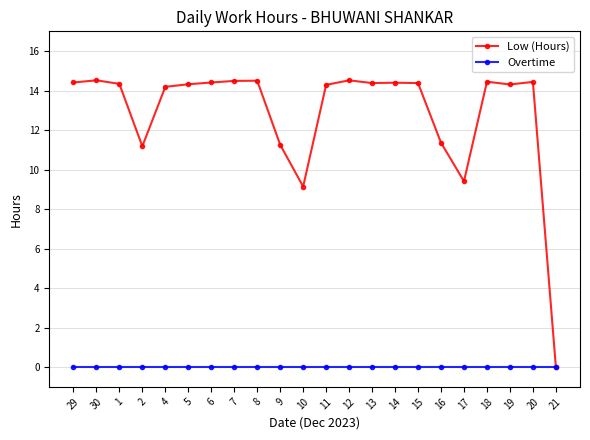

How many lines are shown in the chart?

2